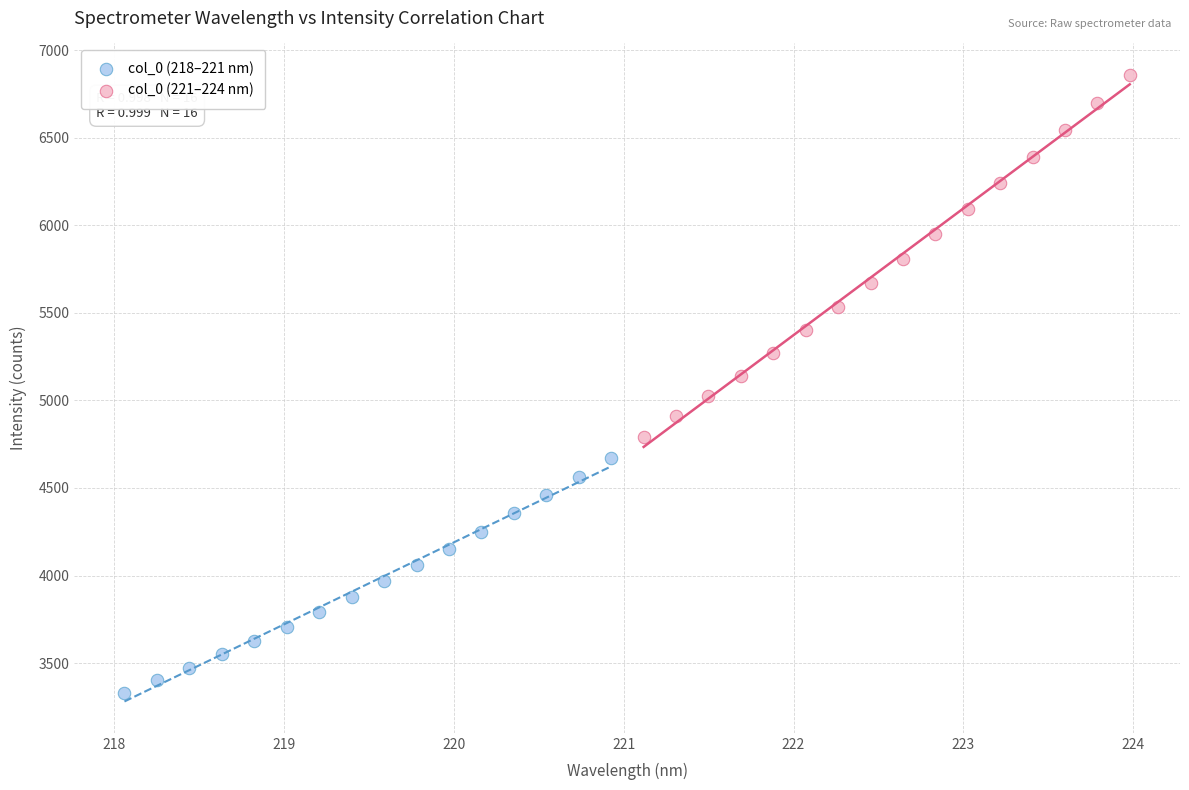

Which series reaches the minimum Y coordinate?

col_0 (218–221 nm)